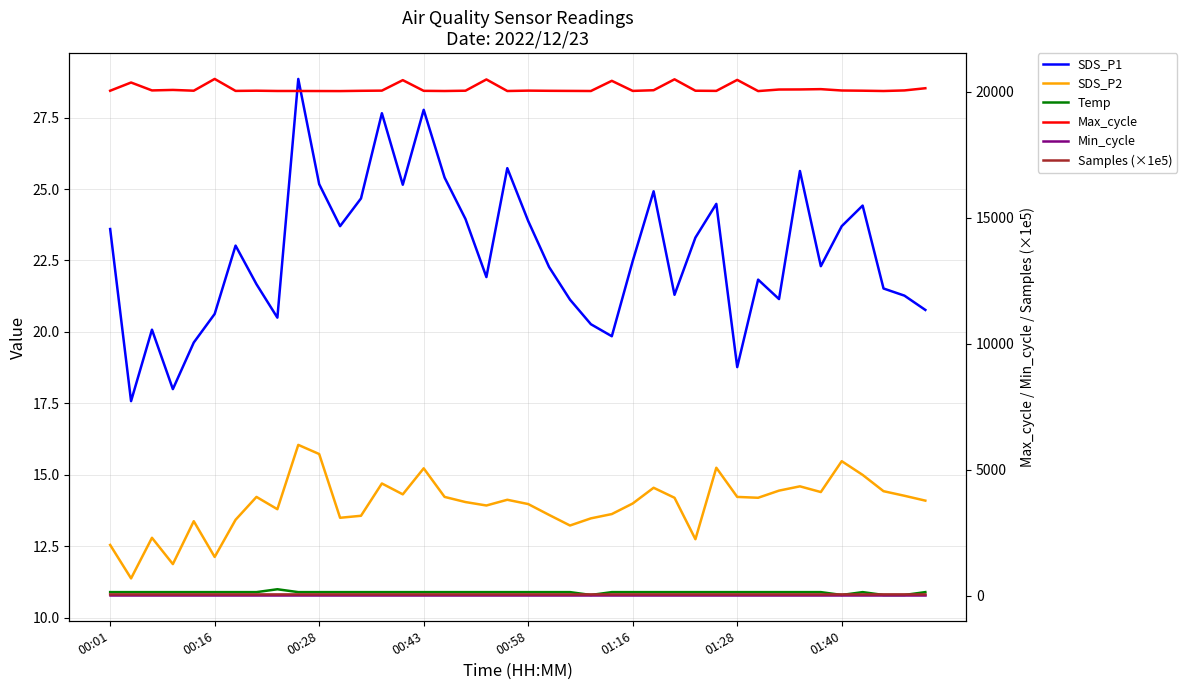

Count the number of data series in this chart.

6